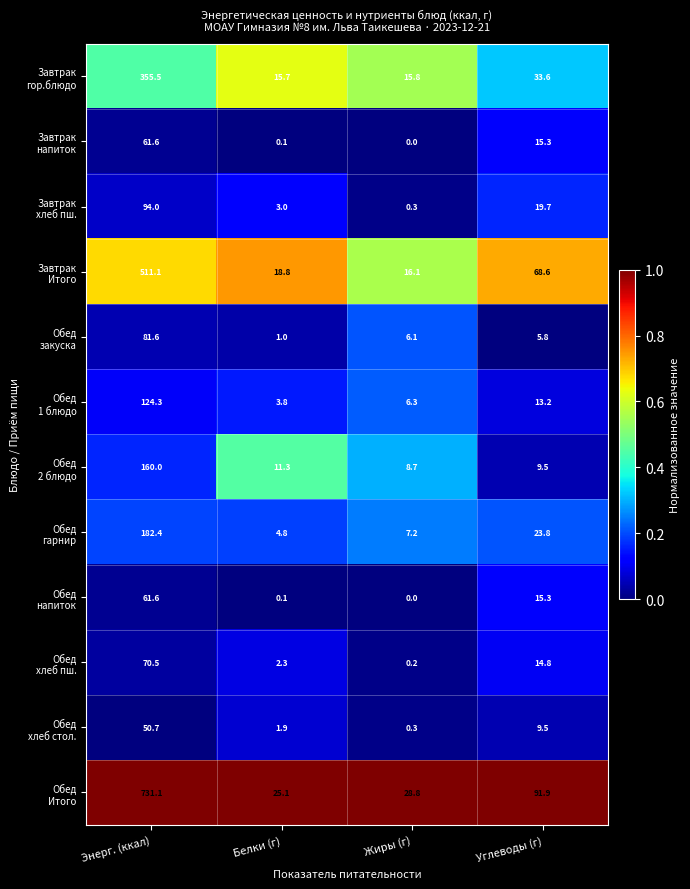

What is the difference between the highest and lowest values at Углеводы (г)?

86.1